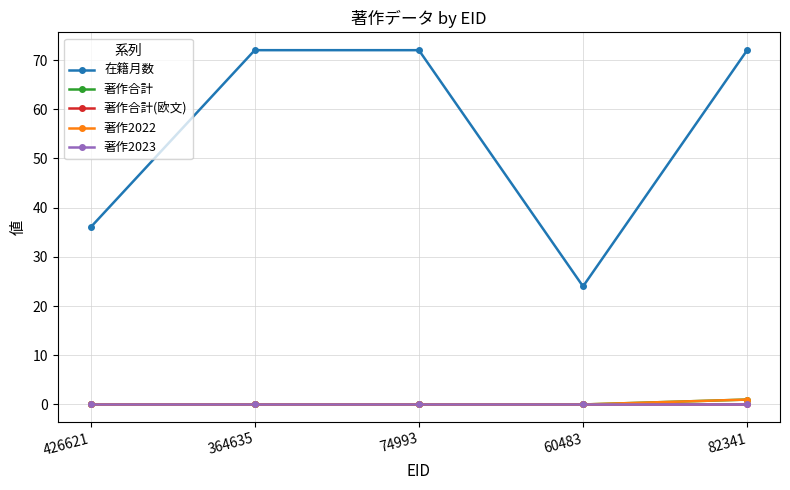

Does the chart have visible grid lines?

Yes